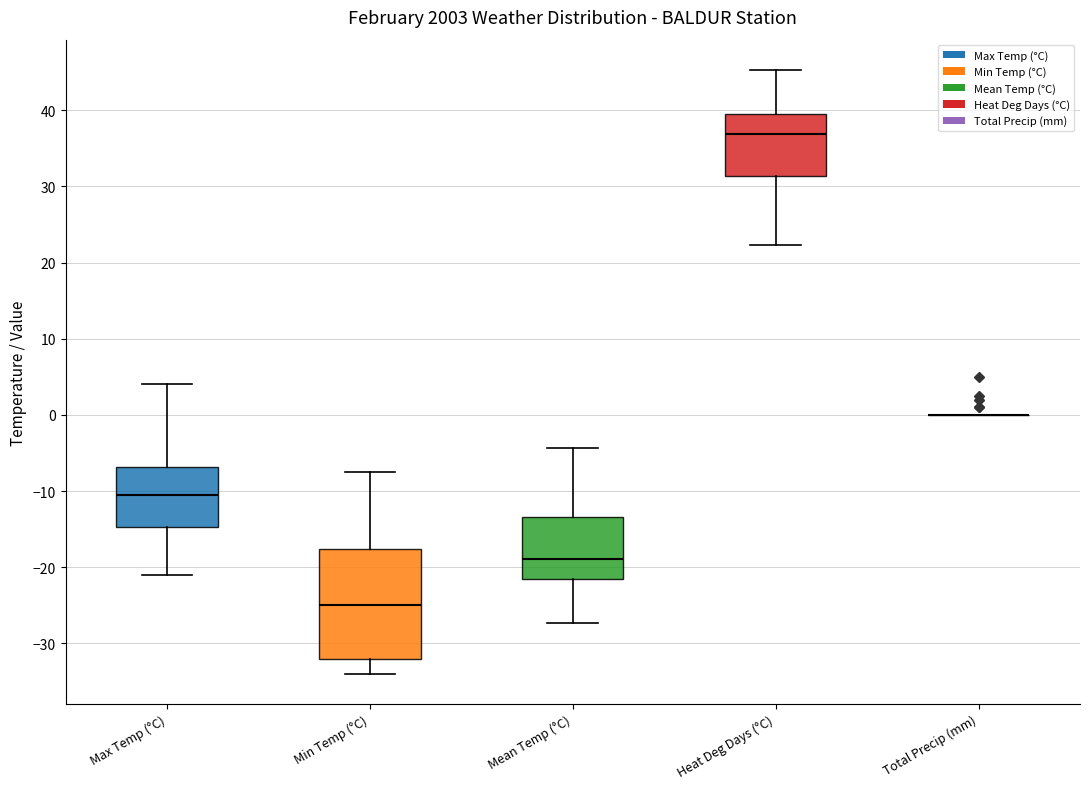

Comparing the boxes themselves (not the whiskers), which one is the tallest?

Min Temp (°C)